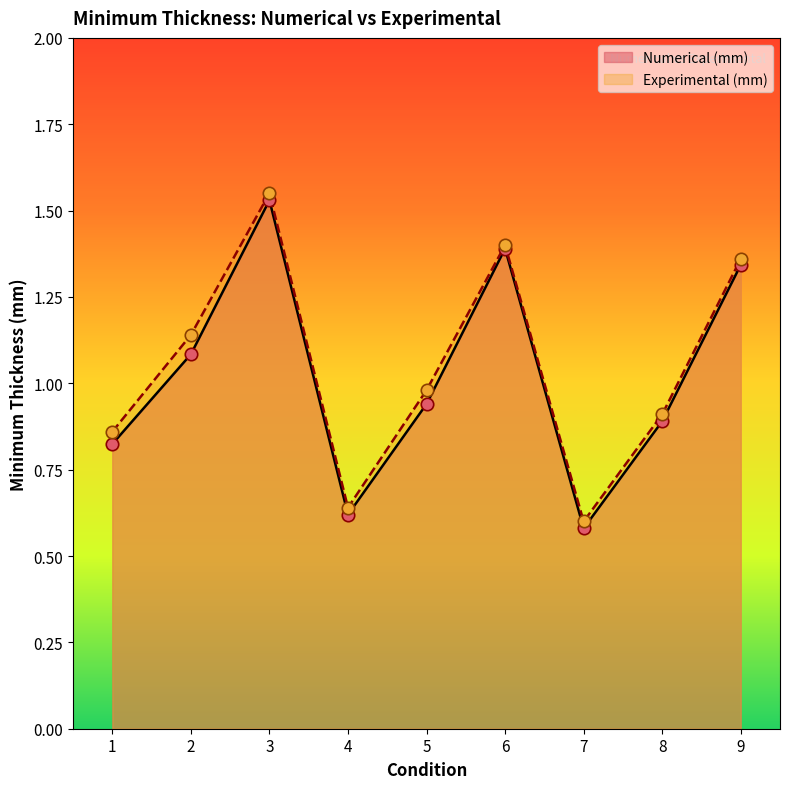

Which series has the widest spread of Y values?

Numerical (mm)